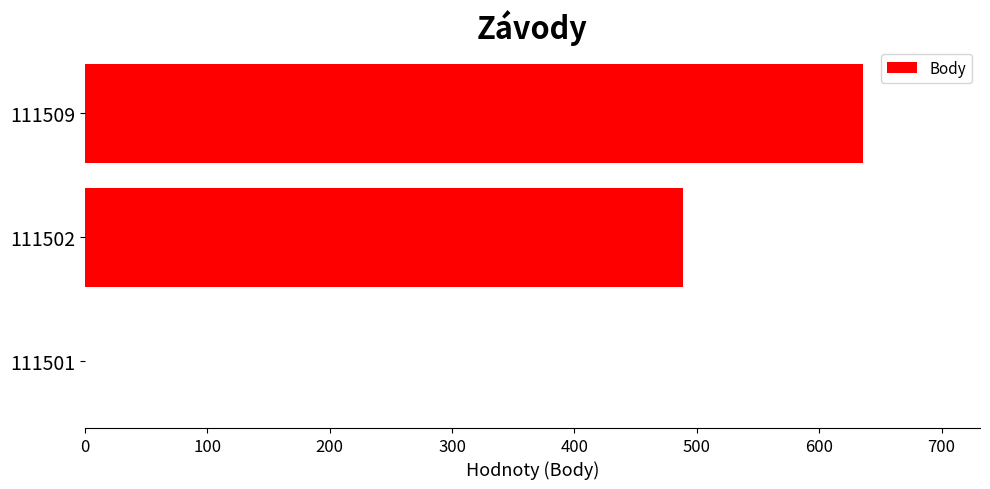

How many values are above zero?

2